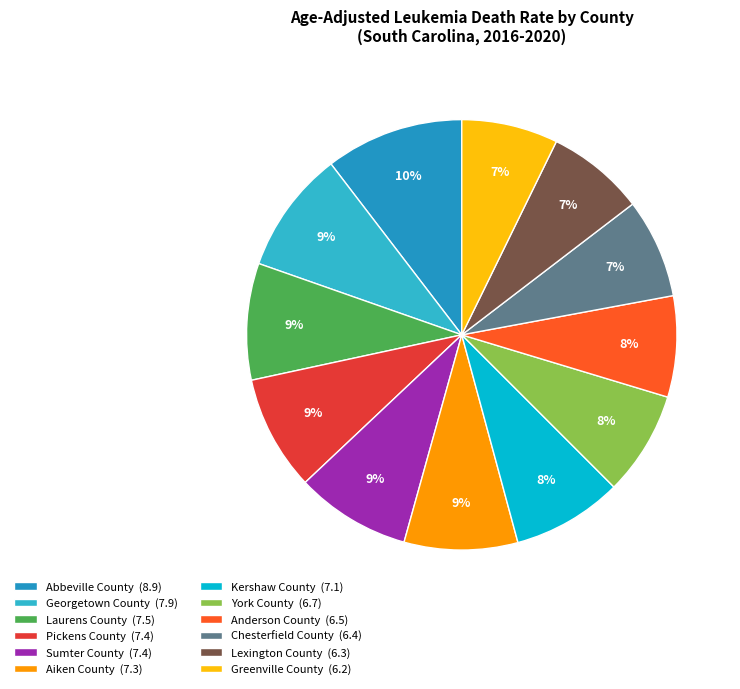

Does Sumter County represent more than half of the total?

No